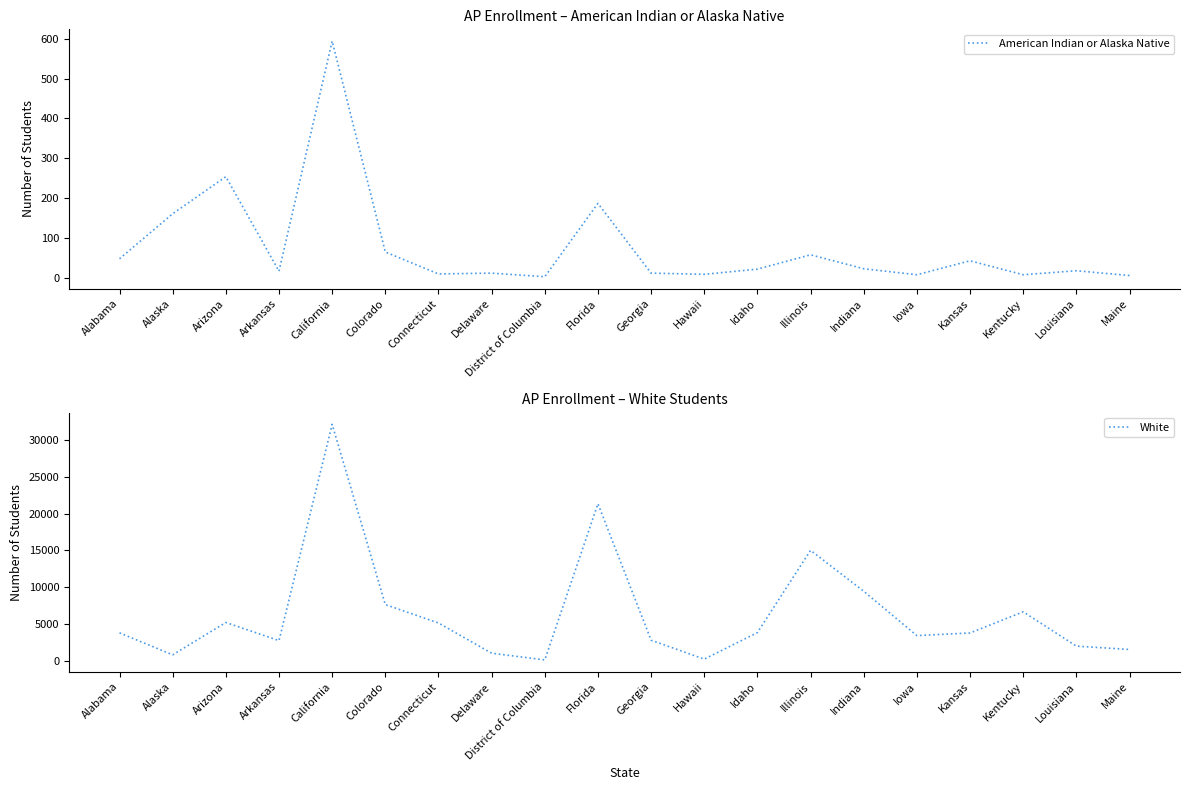

What is the approximate value of American Indian or Alaska Native at Colorado, to the nearest 50?

50